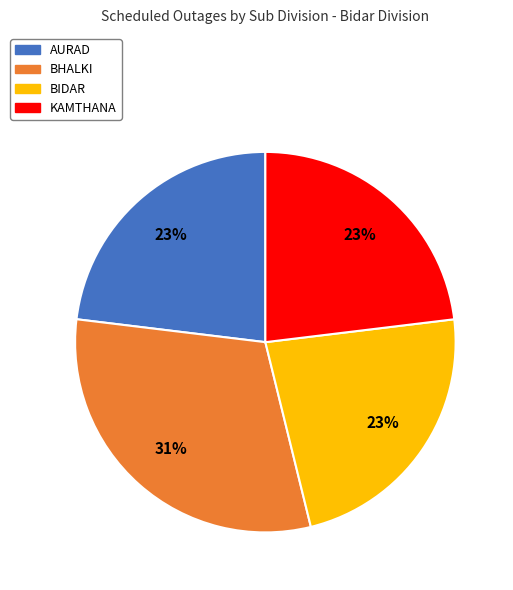

Approximately how many times larger is the value at AURAD compared to BIDAR?

1.0